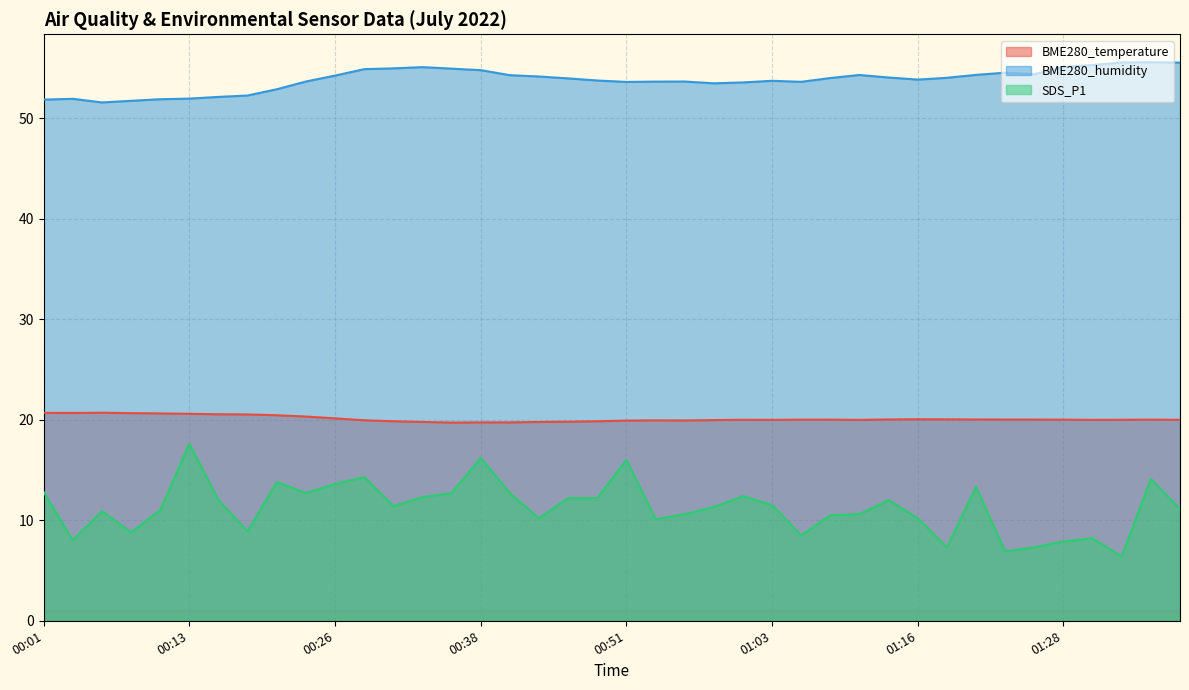

How many lines are shown in the chart?

3